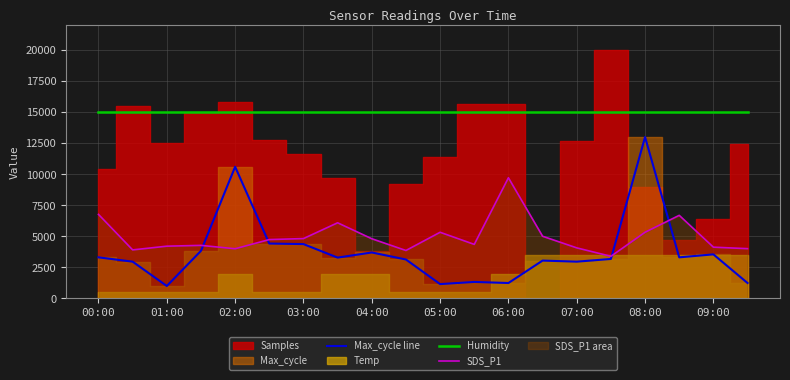

True or false: Max_cycle line has more than 0 interior local peaks.

True